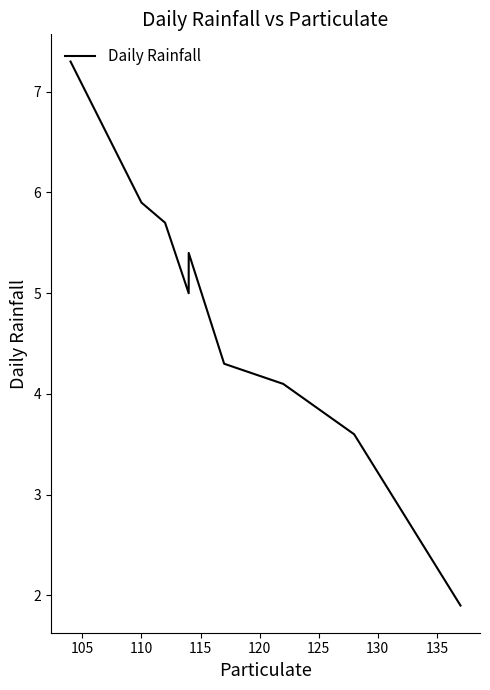

How many values are below 5?

4